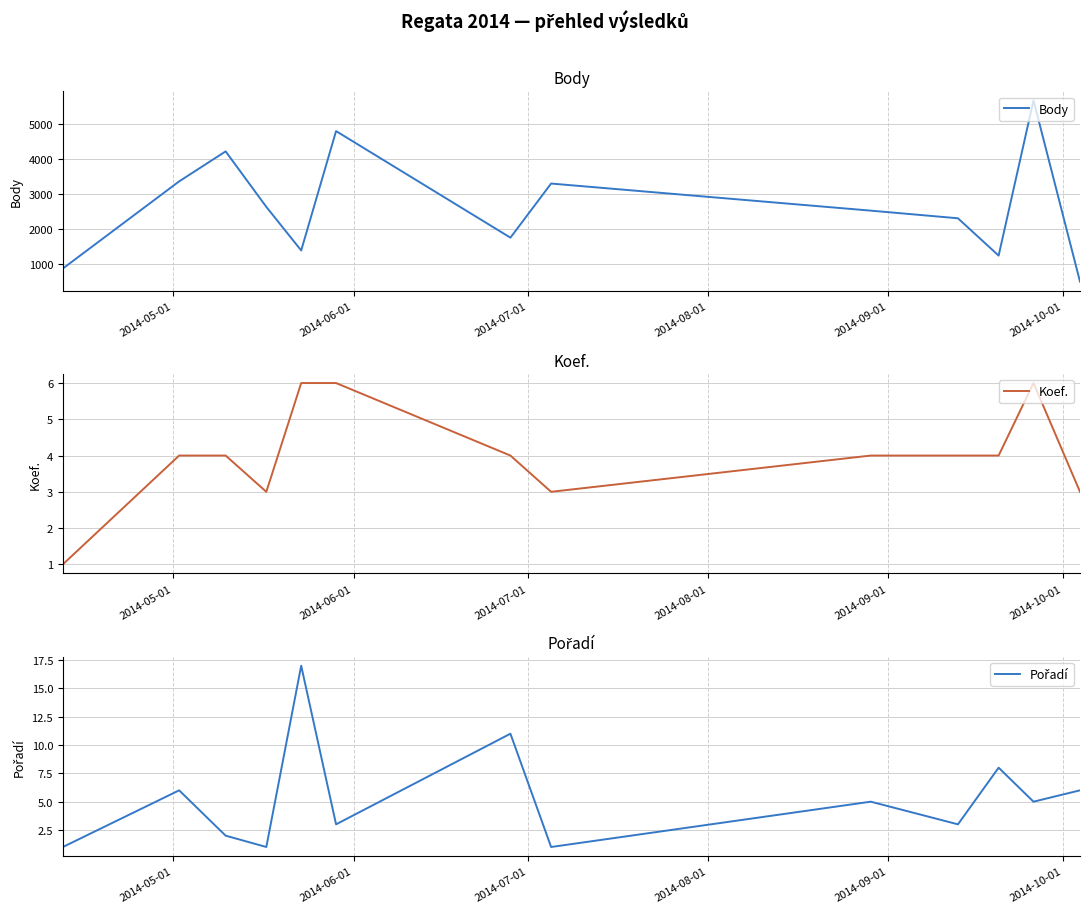

Which series has the largest total across all categories?

Body